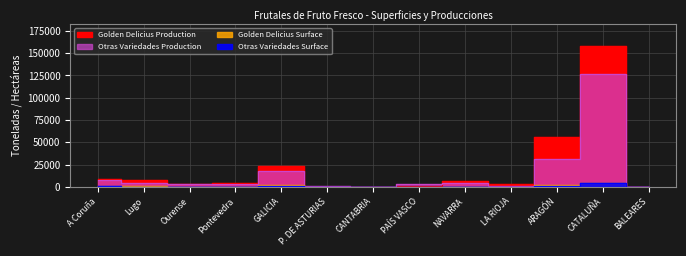

How many data points does each series have?

13